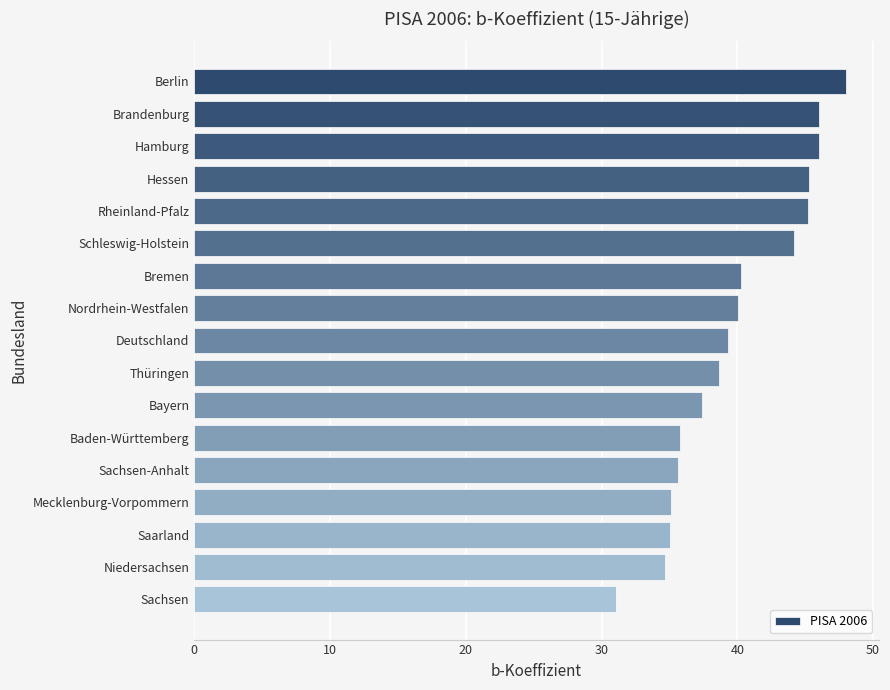

Which has a higher value, Saarland or Berlin?

Berlin